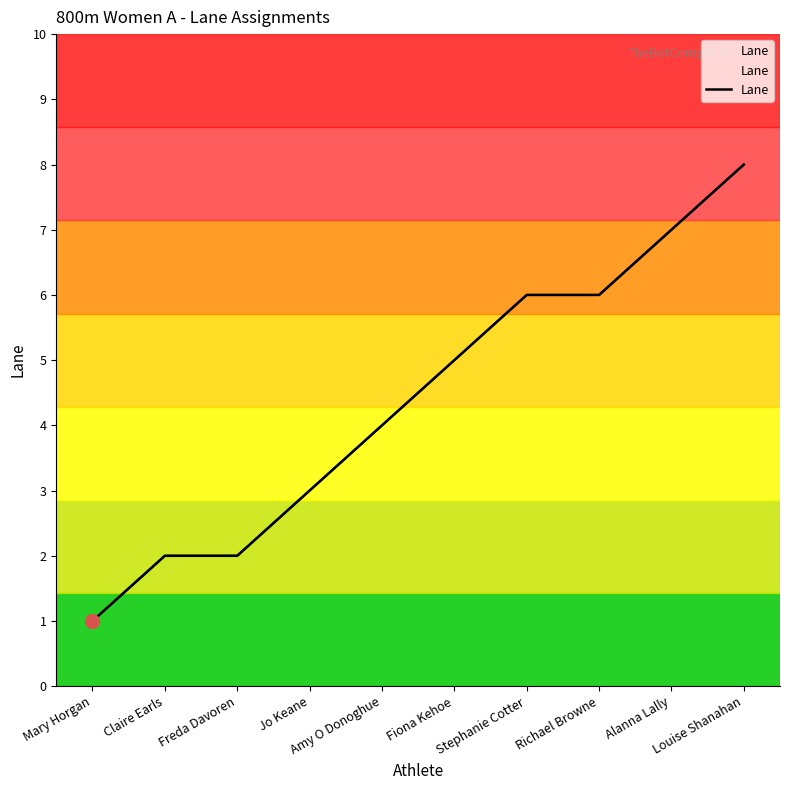

True or false: the data shows 6 at Stephanie Cotter.

True